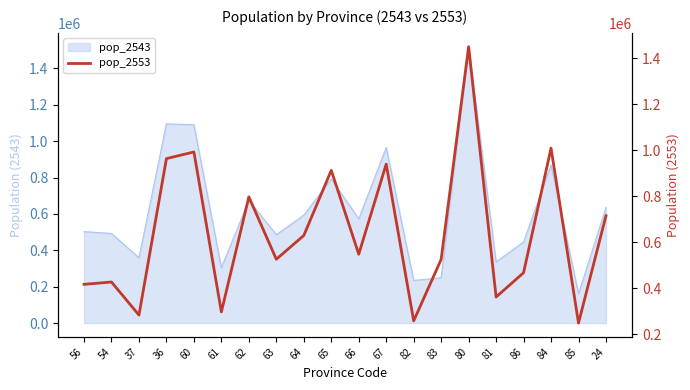

What is the value of the 19th point from the left?

249017